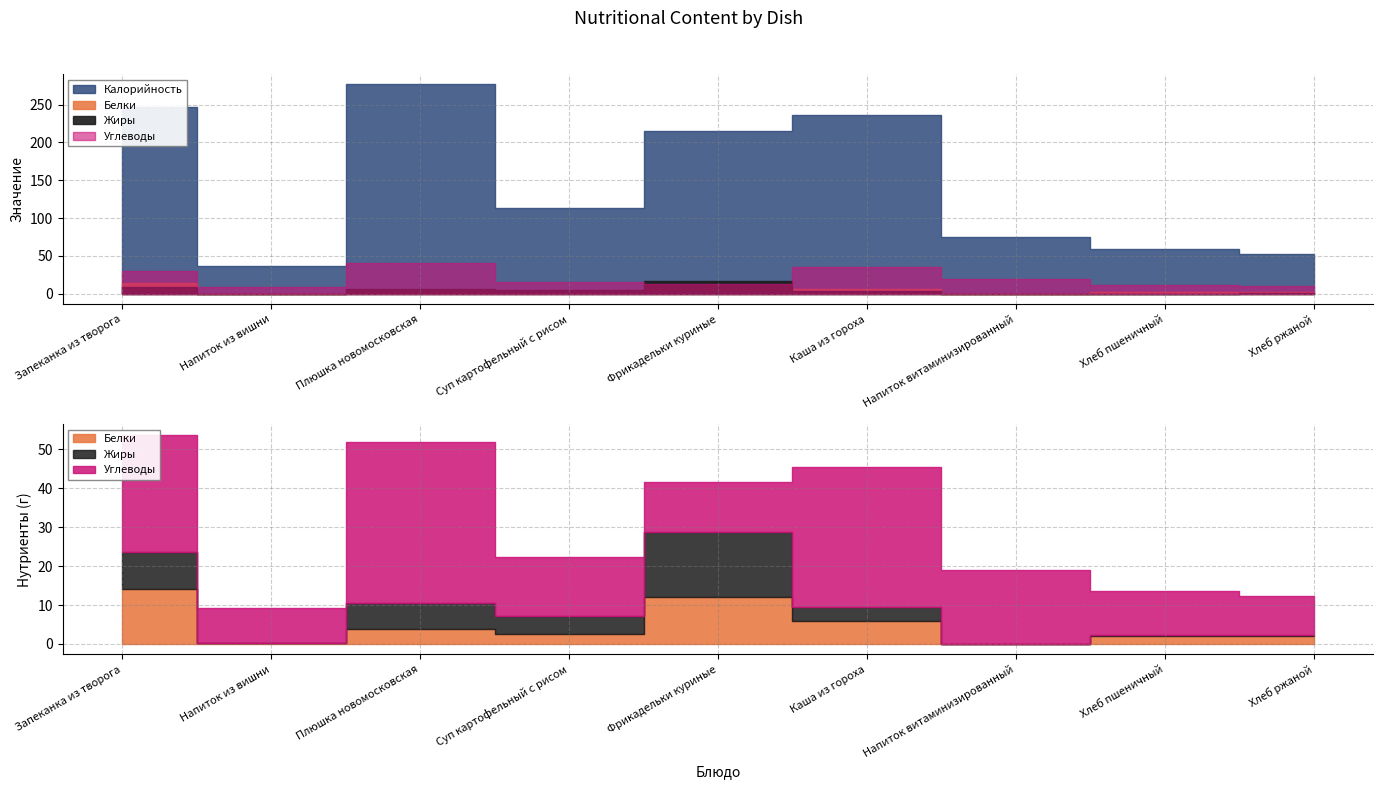

Rank the series by their maximum value, from lowest to highest.

Белки, Жиры, Углеводы, Калорийность